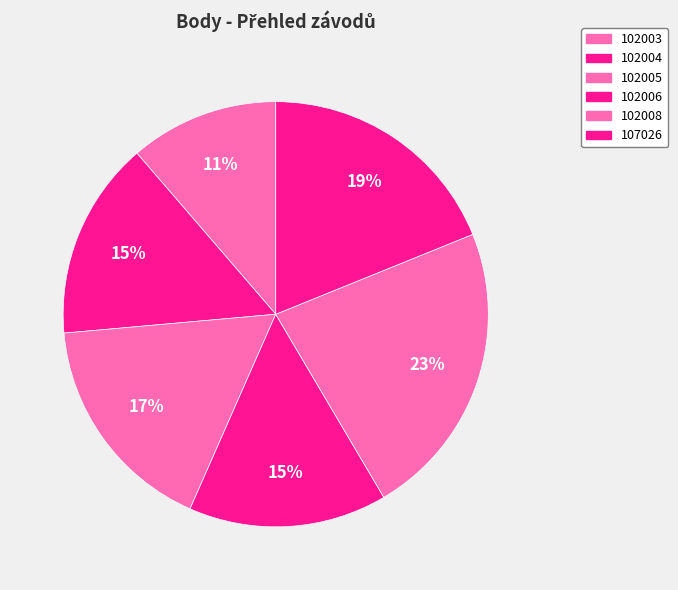

Count the number of slices in the pie.

6